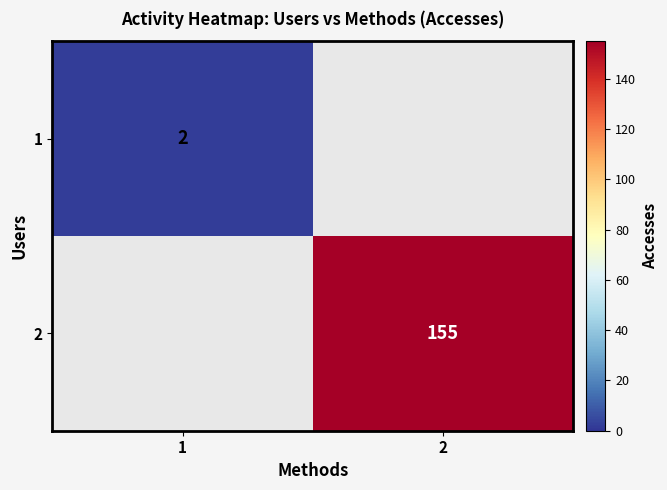

What is the spread (max minus min) of values at 1?

2